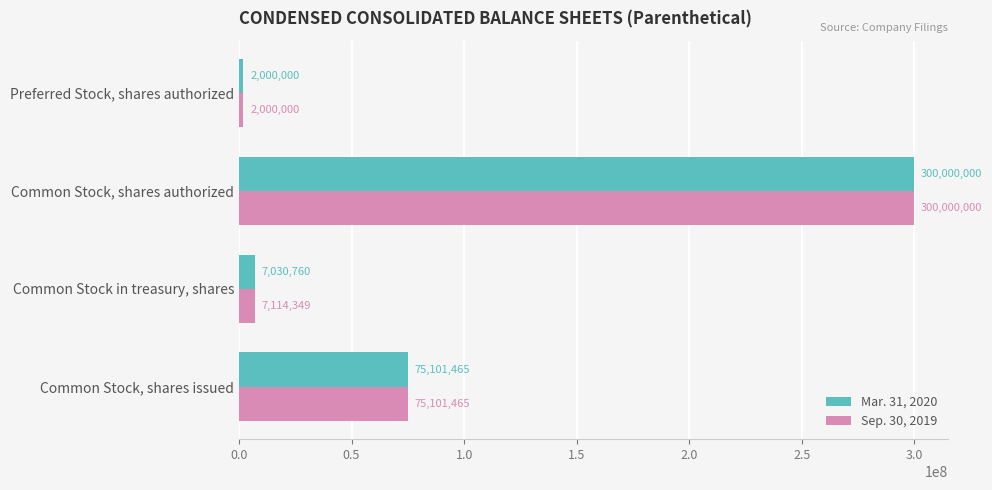

What is the difference between the maximum and second lowest values in the Sep. 30, 2019 series?

292885651